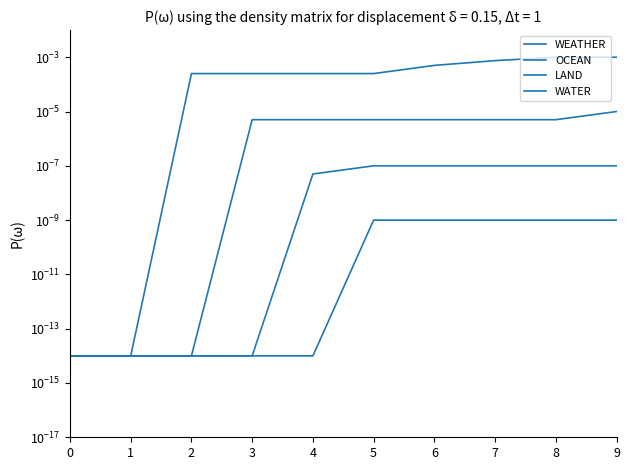

True or false: WEATHER has more than 0 interior local peaks.

False